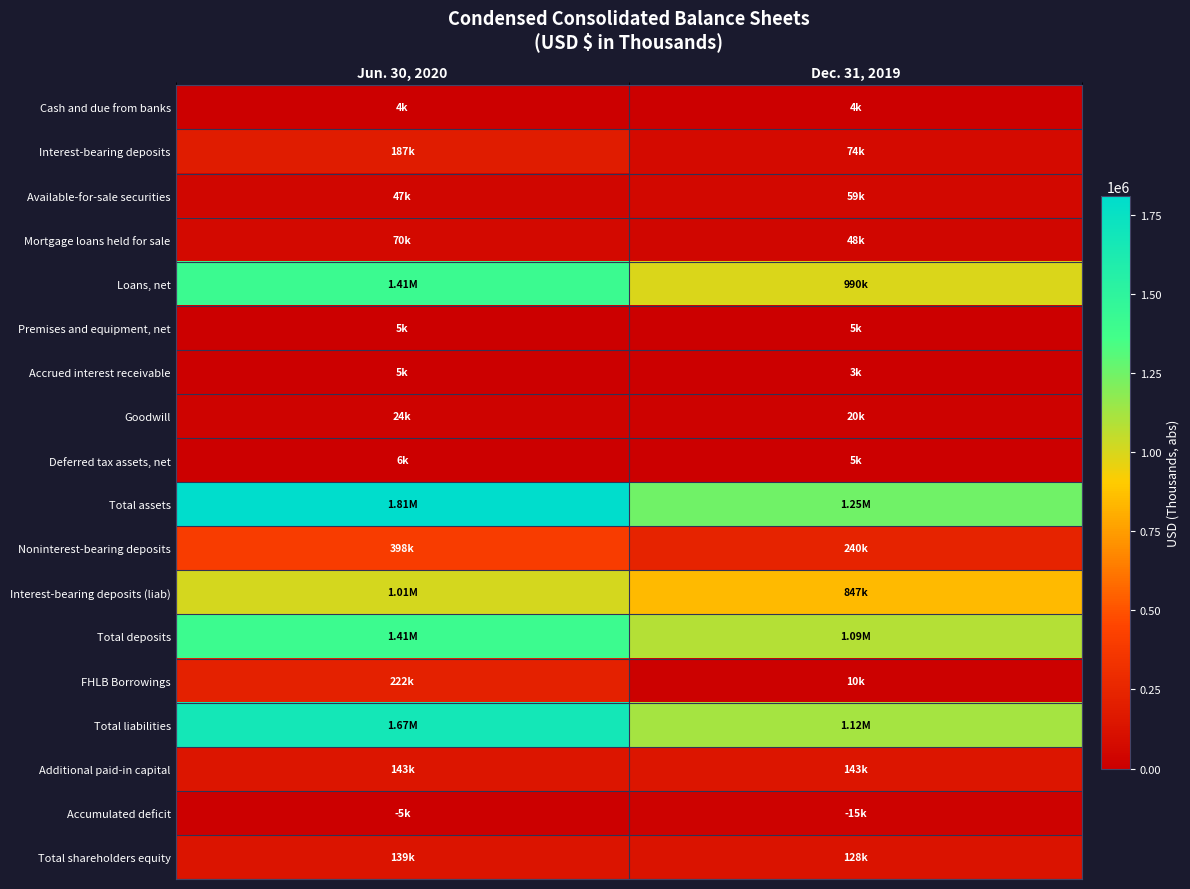

At which category is the sum across all series the highest?

Jun. 30, 2020